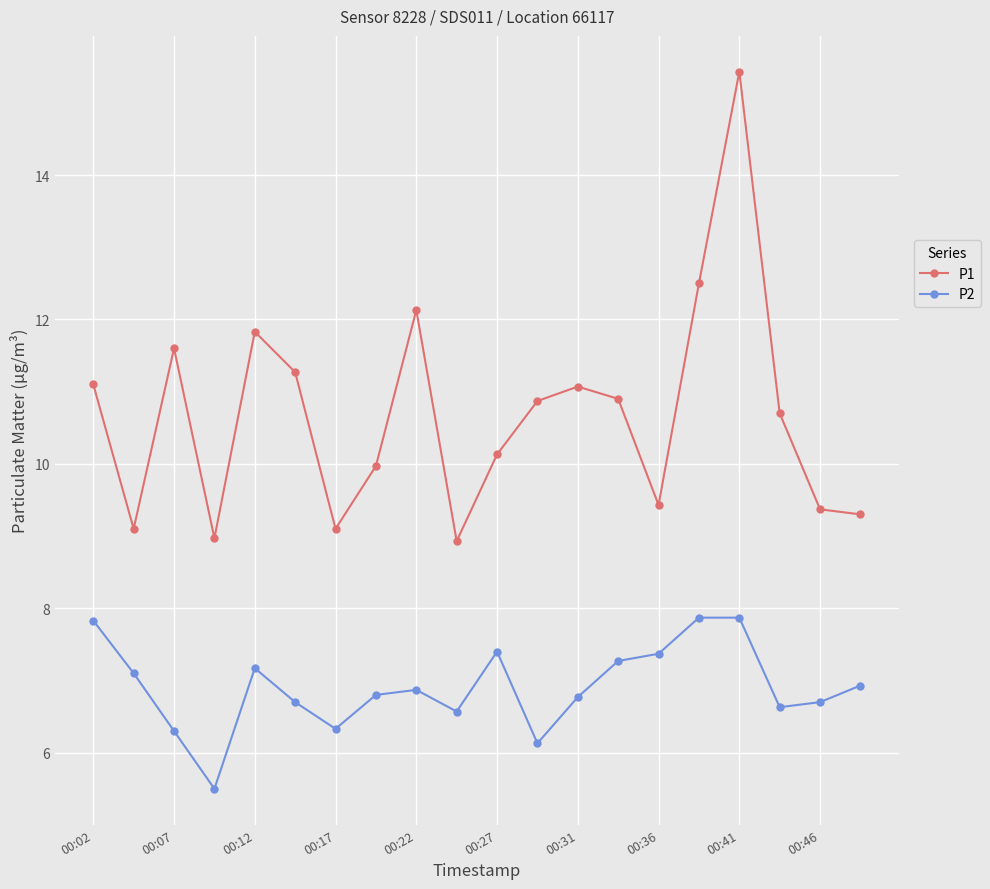

What is the maximum value shown in the chart?

15.4